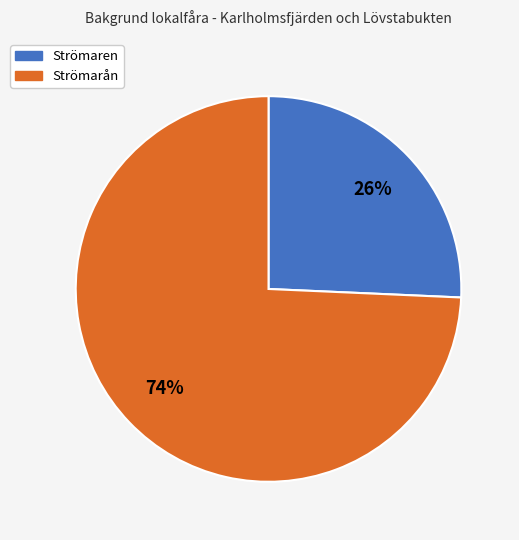

Rank the categories by value from highest to lowest.

Strömarån, Strömaren